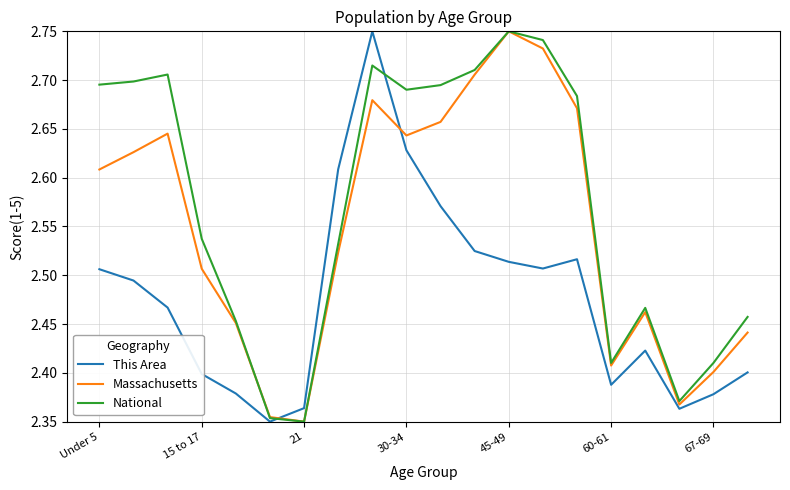

How many lines are shown in the chart?

3